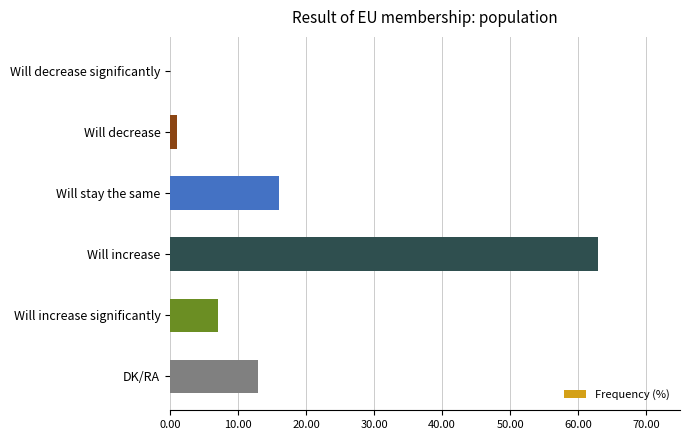

Which has a higher value, Will increase or Will decrease significantly?

Will increase